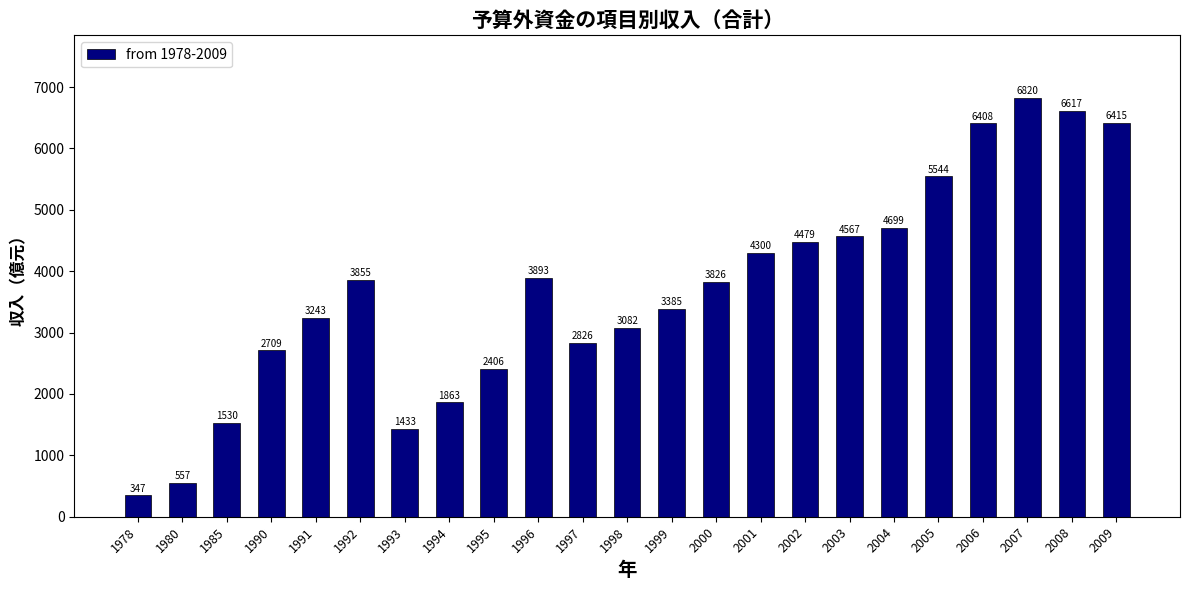

Is it true that the value at 1996 is 3893.3?

True